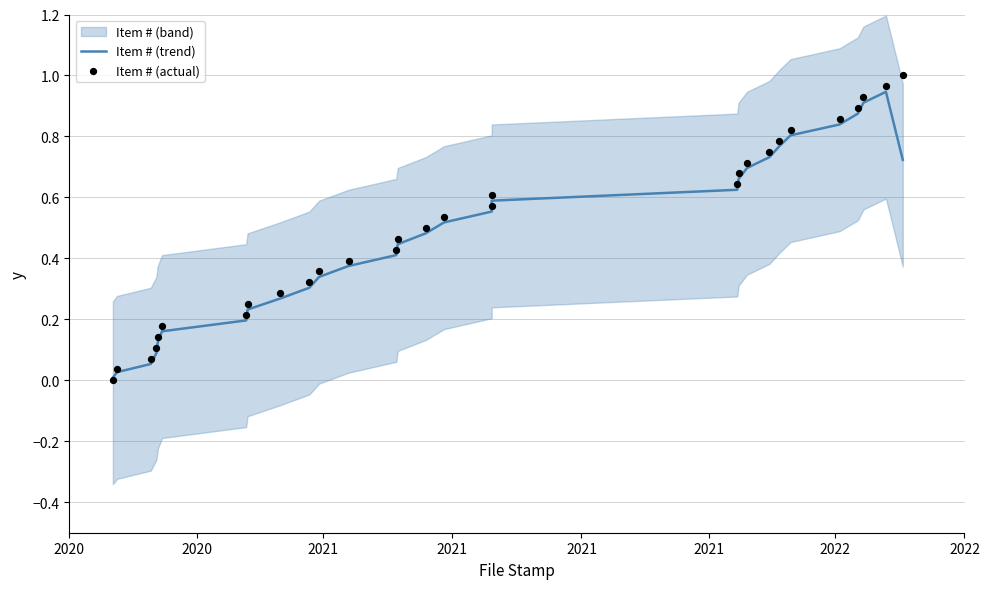

Which series has the largest total across all categories?

Item # (actual)